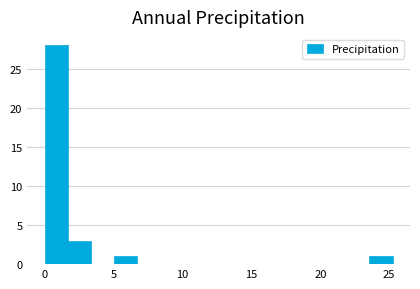

Around what value on the x-axis is the tallest bar? Give the approximate position of its centre, as read against the axis.

1.0